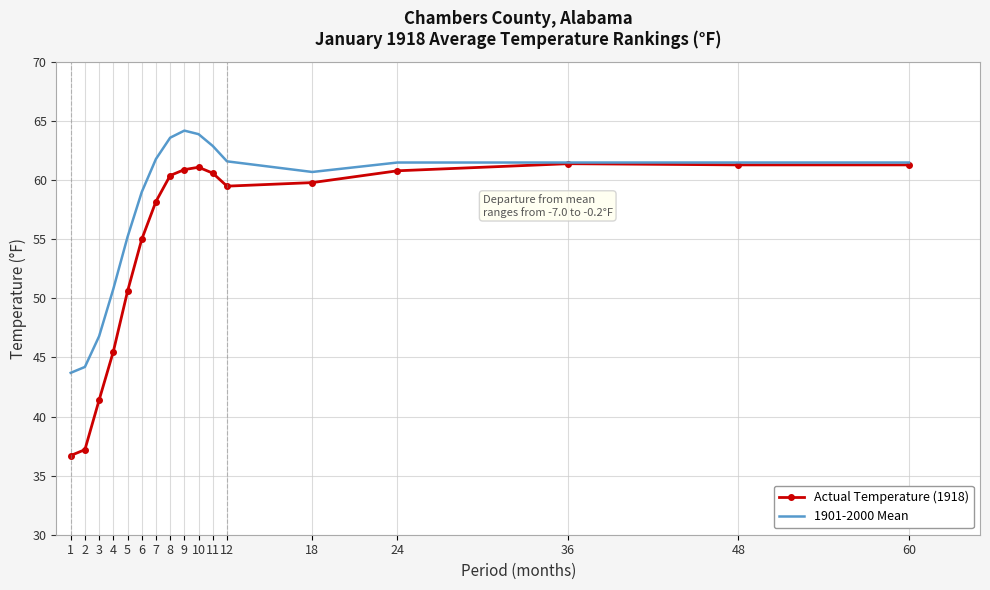

List the series in order of their overall mean, highest first.

1901-2000 Mean, Actual Temperature (1918)